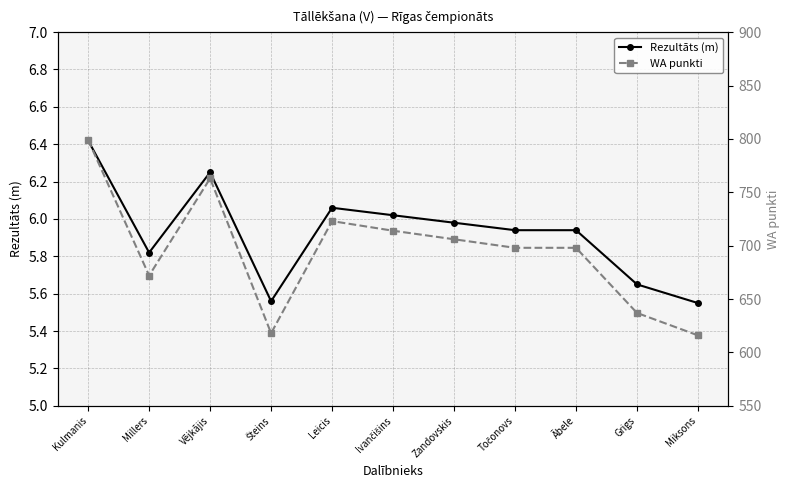

Reading right to left, transcribe all the data shown in this chart.

Rezultāts (m): 5.5	5.7	5.9	5.9	6.0	6.0	6.1	5.6	6.2	5.8	6.4
WA punkti: 616.0	637.0	698.0	698.0	706.0	714.0	723.0	618.0	763.0	672.0	799.0